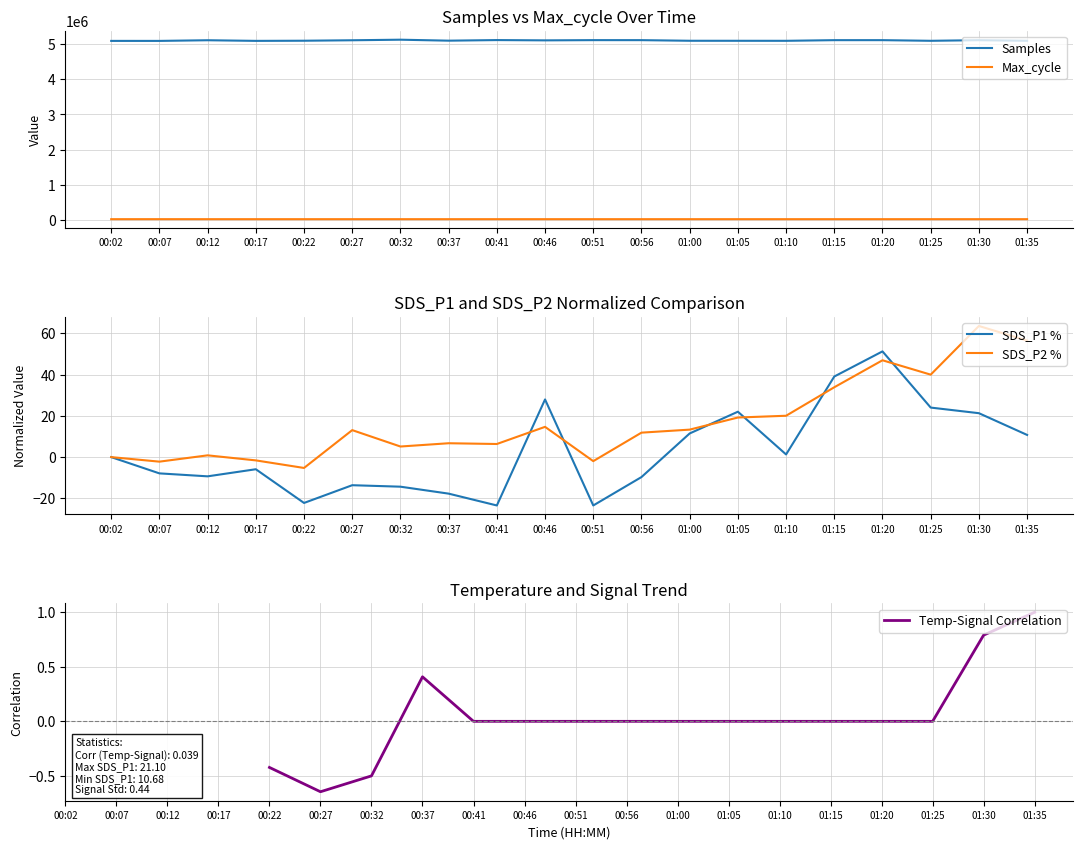

Which has a higher value, 00:02 or 01:05?

01:05